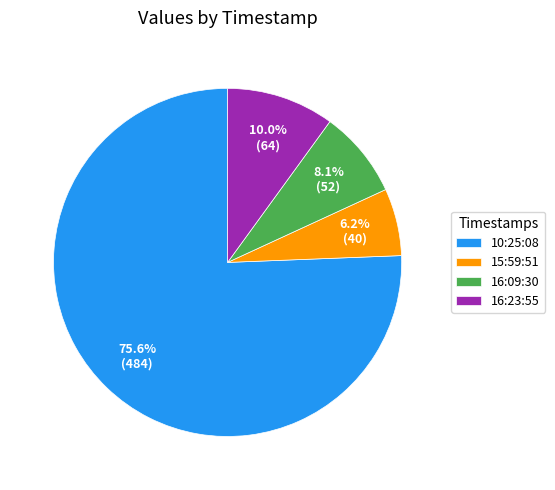

How many segments does this pie chart have?

4